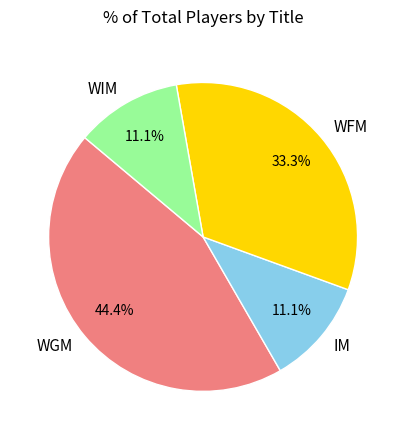

Which slice is the largest?

WGM